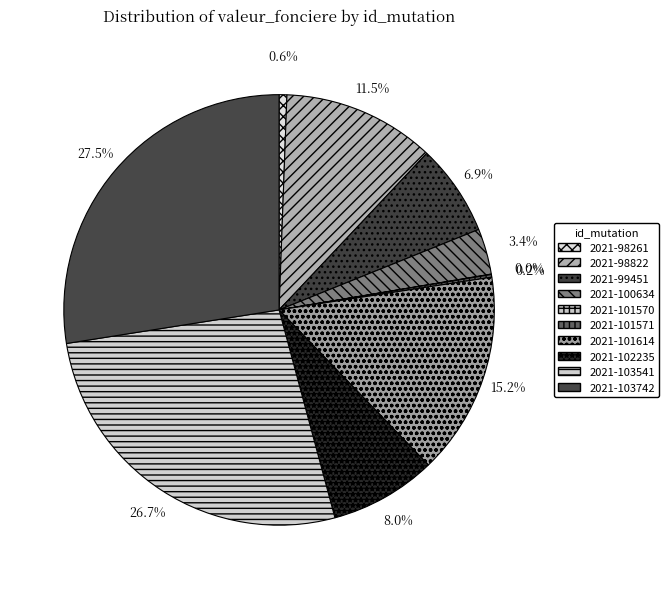

Approximately how many times larger is the value at 2021-101570 compared to 2021-98261?

0.1